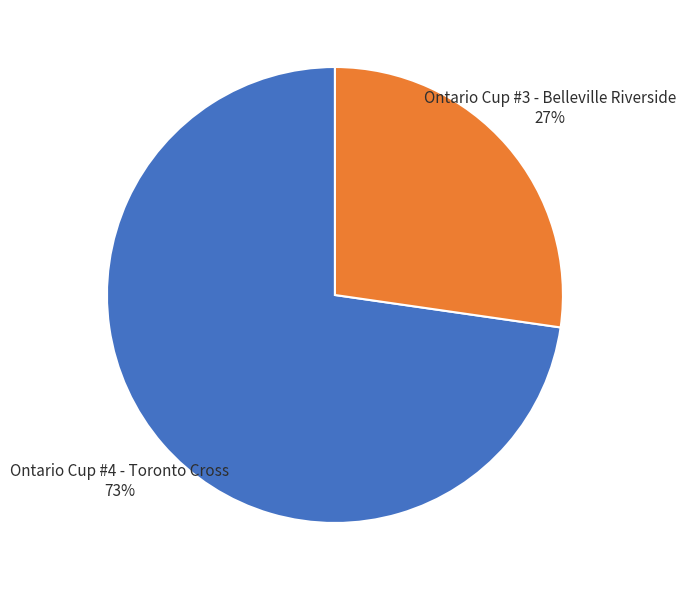

Which category has the smallest portion of the pie?

Ontario Cup #3 - Belleville Riverside